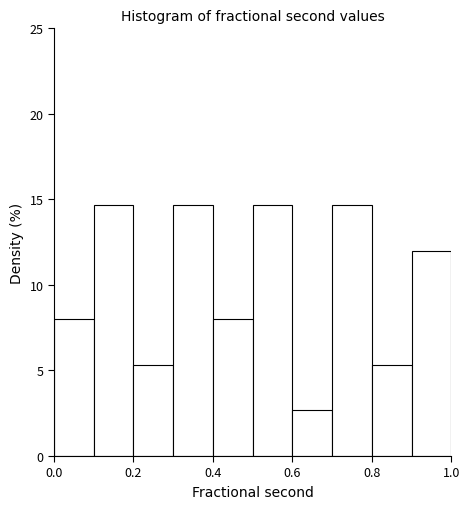

Reading left to right, list every bar in this chart as the range it spans on the x-axis followed by its height. The values are not printed on the chart, so give them approximately, as read against the axis.

0.0 to 0.1: 8.0
0.1 to 0.2: 14.5
0.2 to 0.3: 5.5
0.3 to 0.4: 14.5
0.4 to 0.5: 8.0
0.5 to 0.6: 14.5
0.6 to 0.7: 2.5
0.7 to 0.8: 14.5
0.8 to 0.9: 5.5
0.9 to 1.0: 12.0